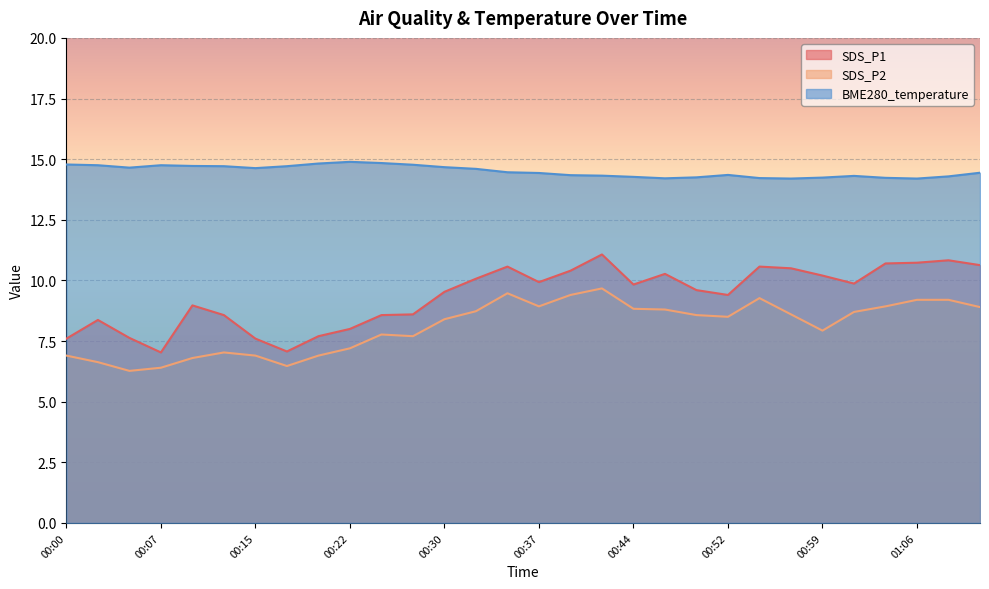

How many series are shown in this chart?

3